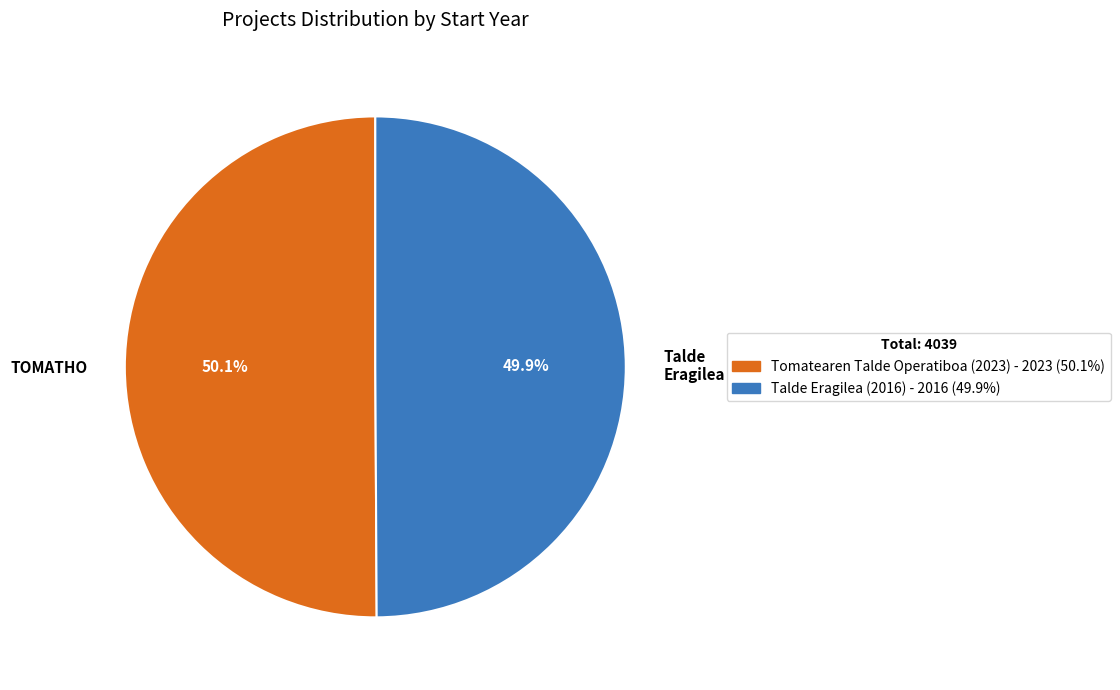

Is there a majority slice in this chart?

Yes